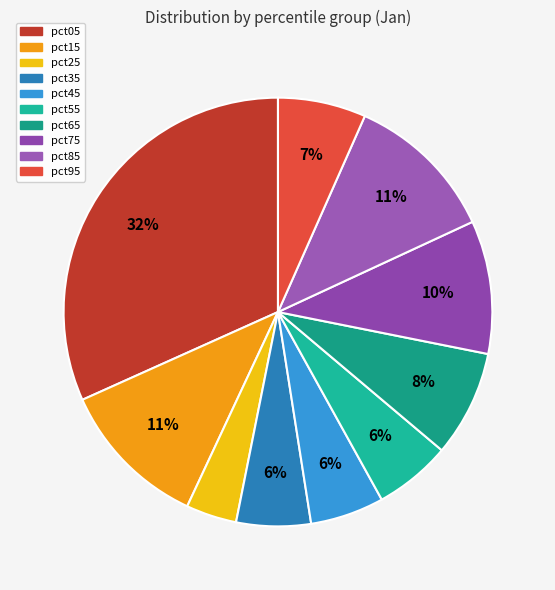

How many segments does this pie chart have?

10